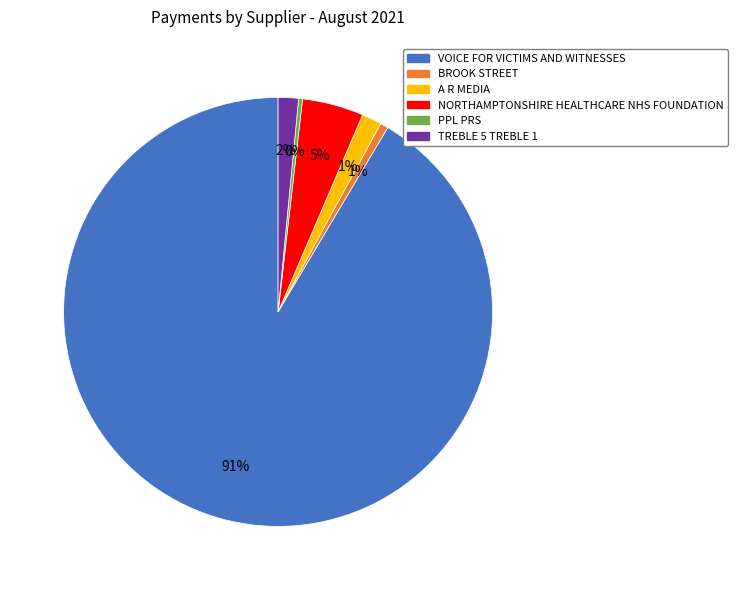

To the nearest percent, what is the average slice percentage?

17%